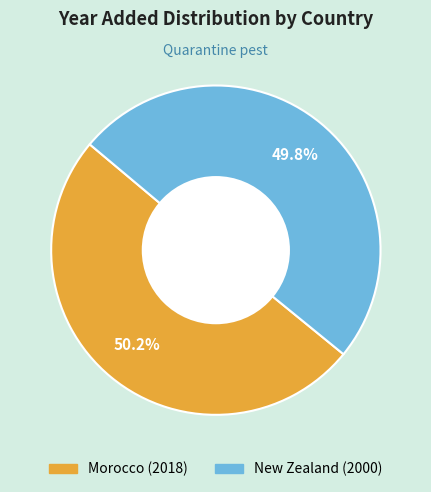

Is it true that Morocco is 41% of the pie?

False